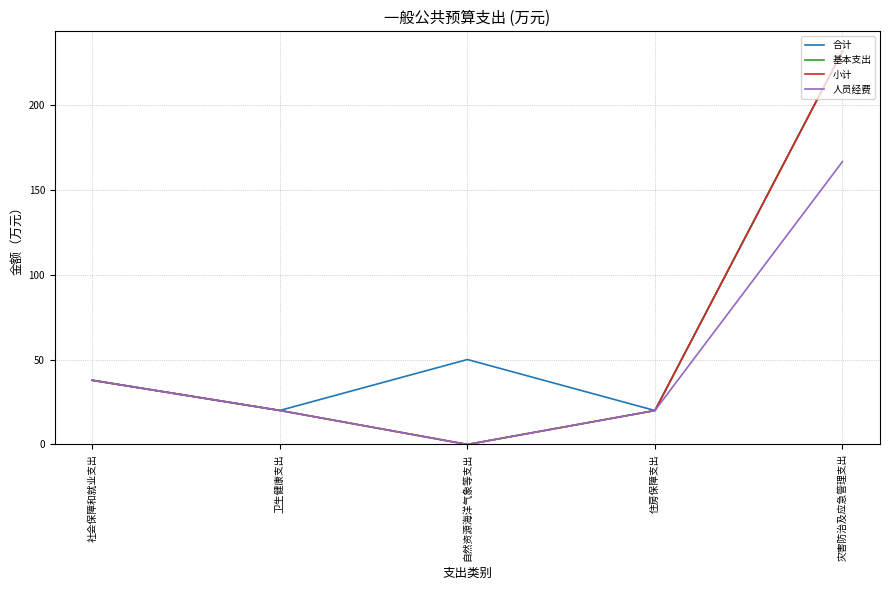

True or false: 小计 and 人员经费 cross at least once.

False